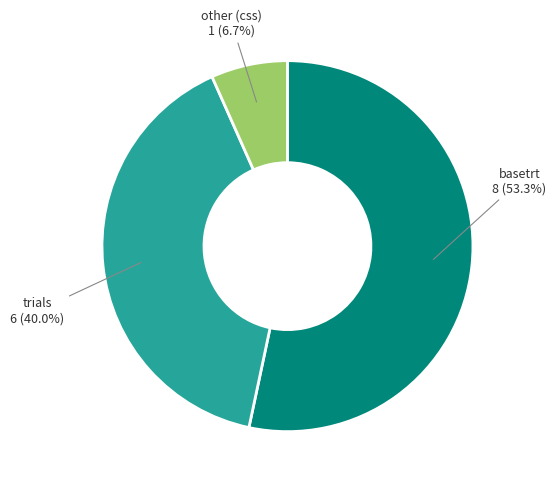

To the nearest percent, what is the average slice percentage?

33%